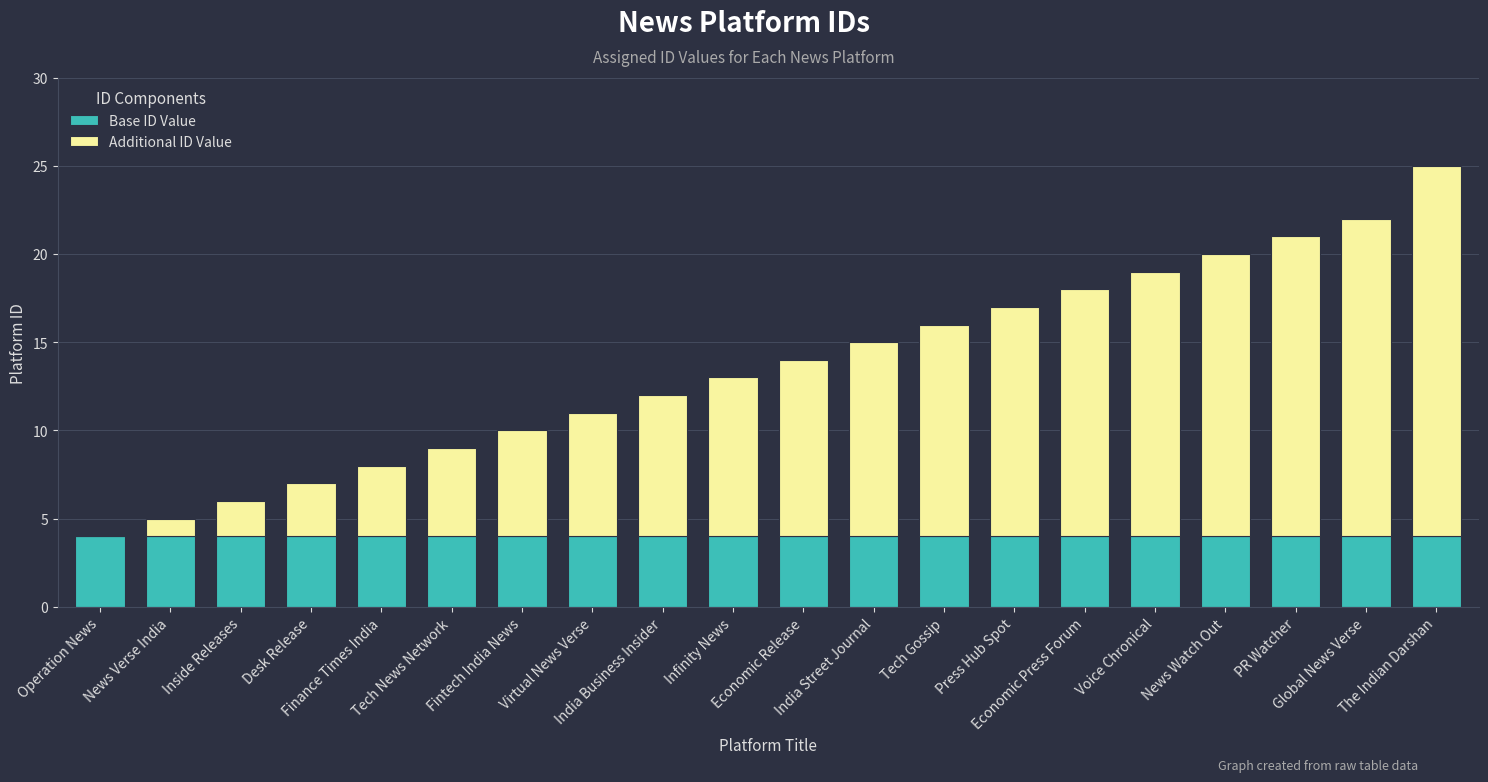

Does the chart contain stacked bars?

Yes